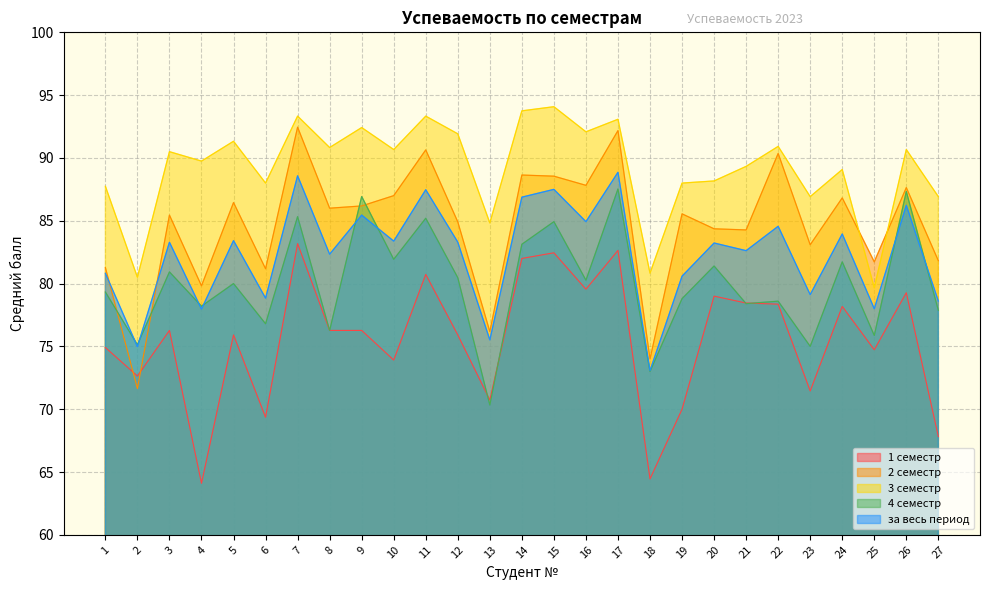

What is the maximum value for 3 семестр?

94.1